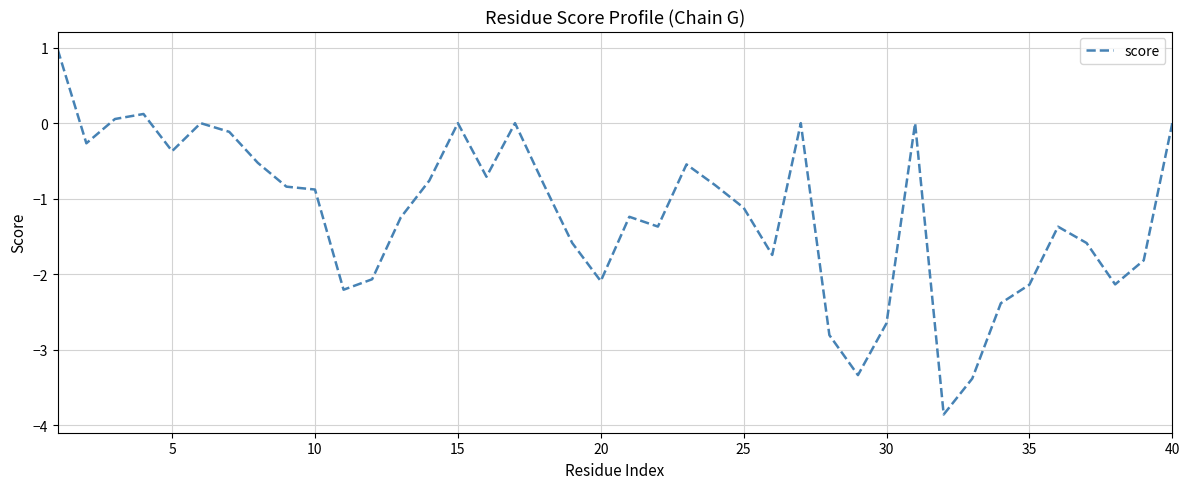

True or false: the data has more than 0 interior local peaks.

True